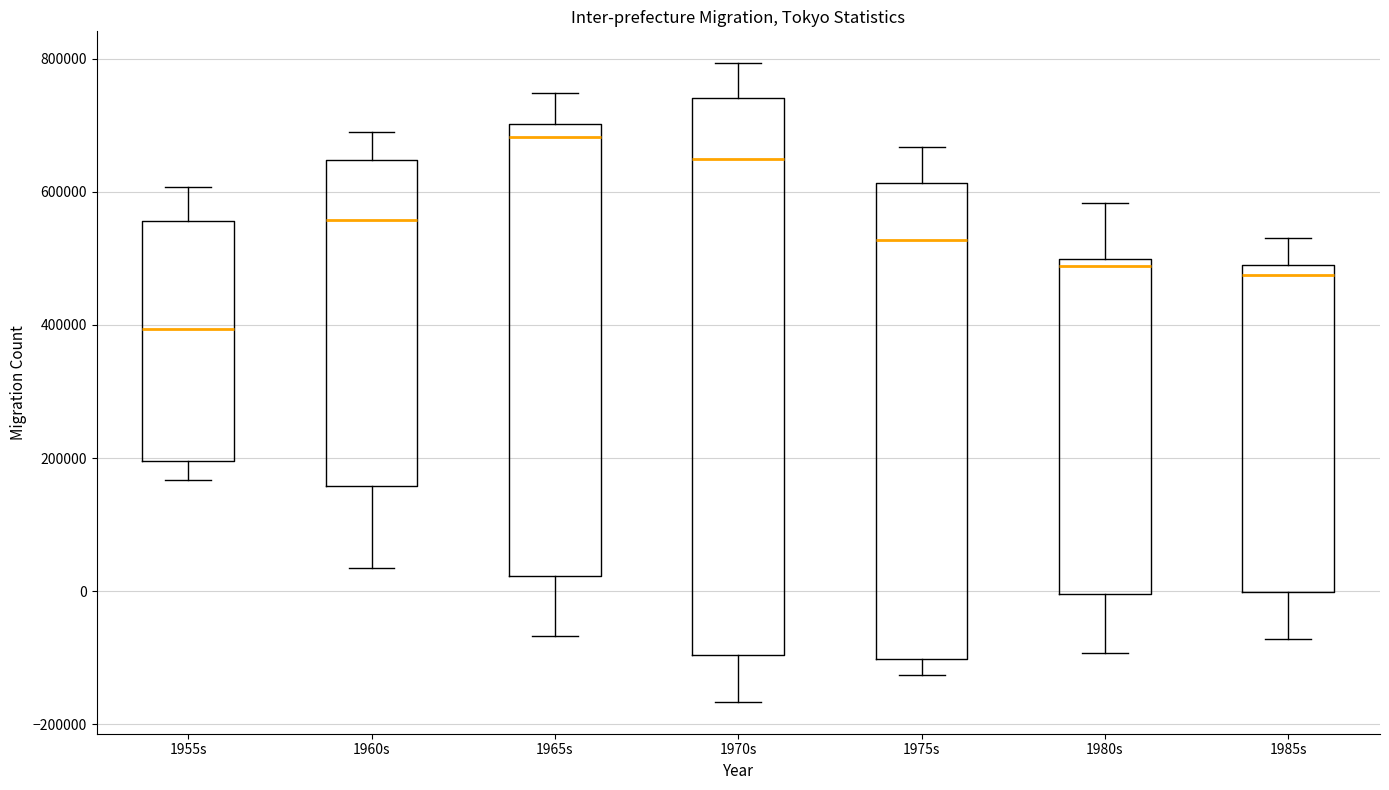

Which box has the lowest median line?

1955s